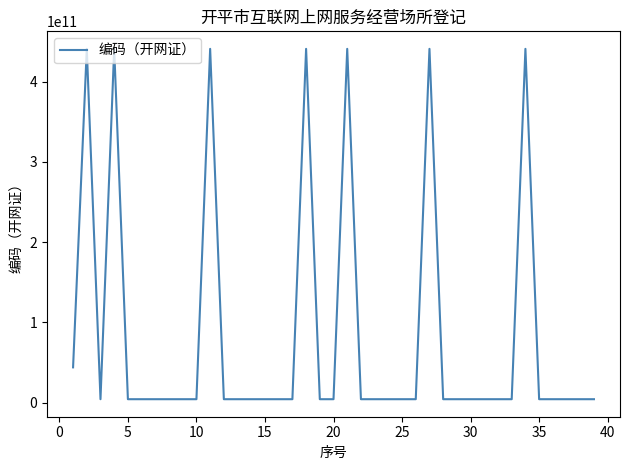

What is the difference between the maximum and minimum values?

436375370041